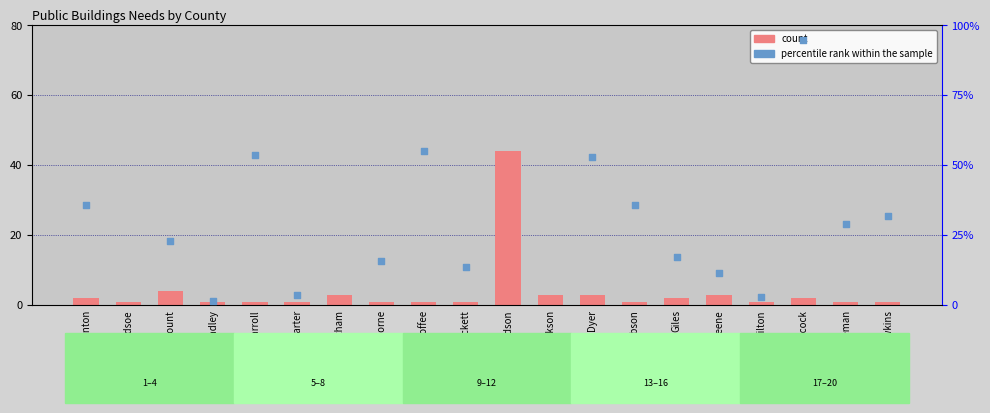

Which series has the largest Y range (max minus min)?

percentile rank within the sample